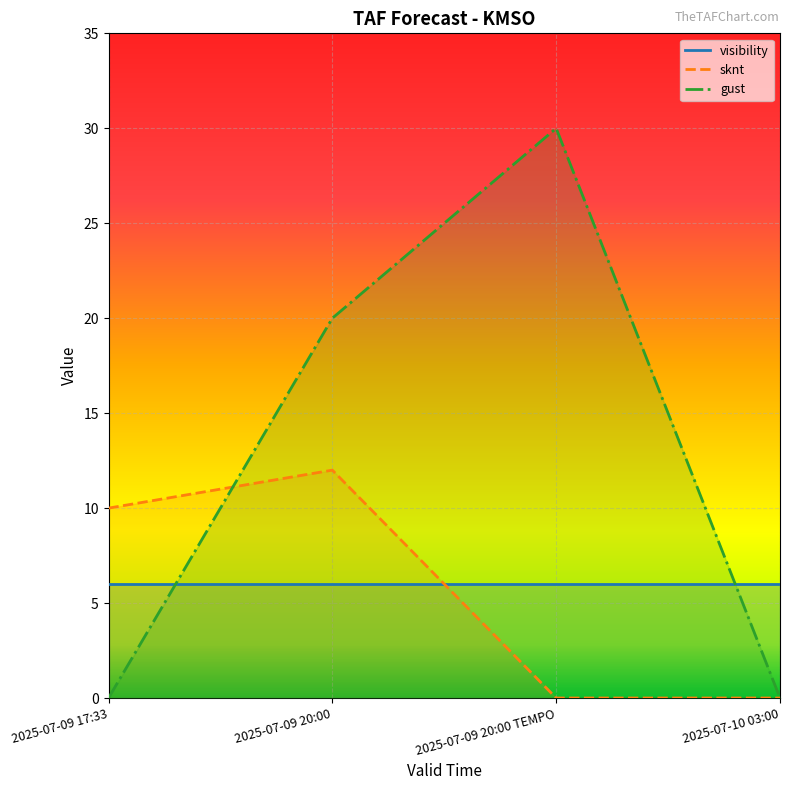

What are all the series names shown in the legend?

visibility, sknt, gust